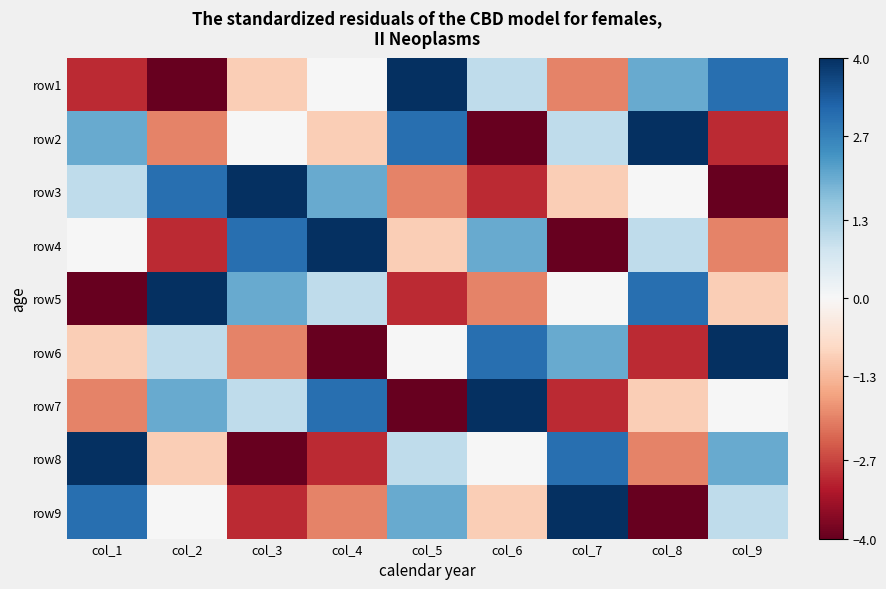

How many series are shown in this chart?

9